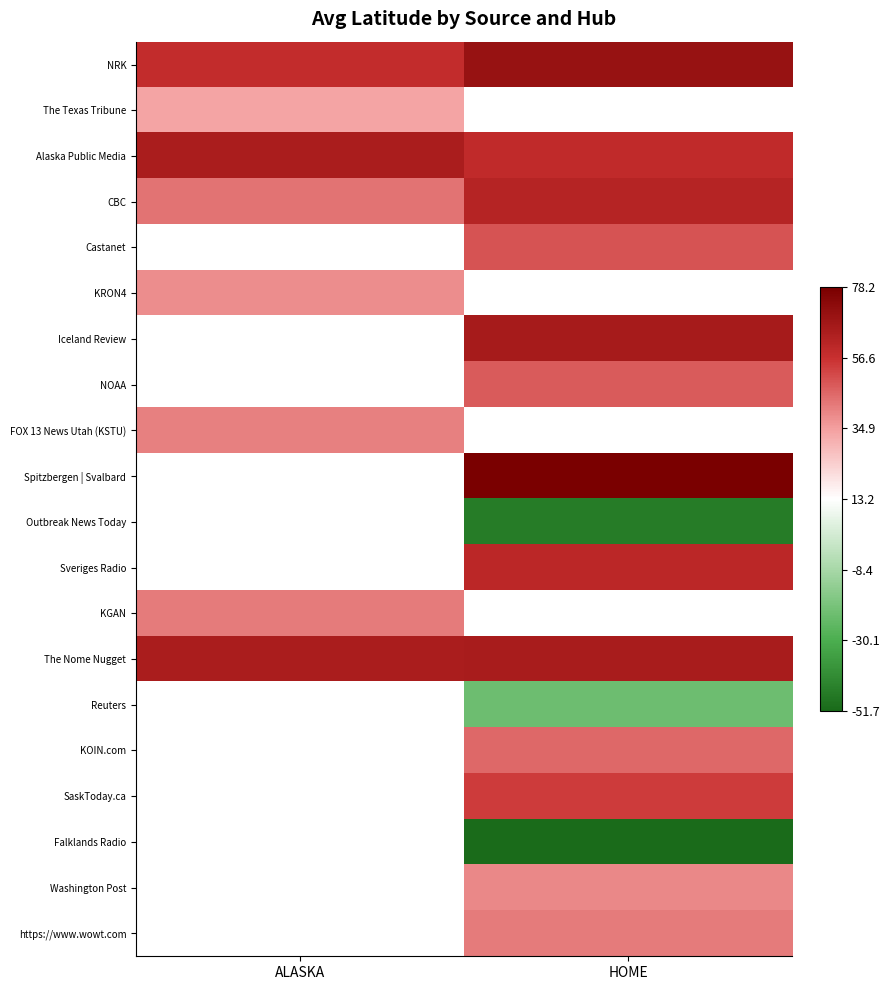

What is the minimum value shown in the chart?

-51.7